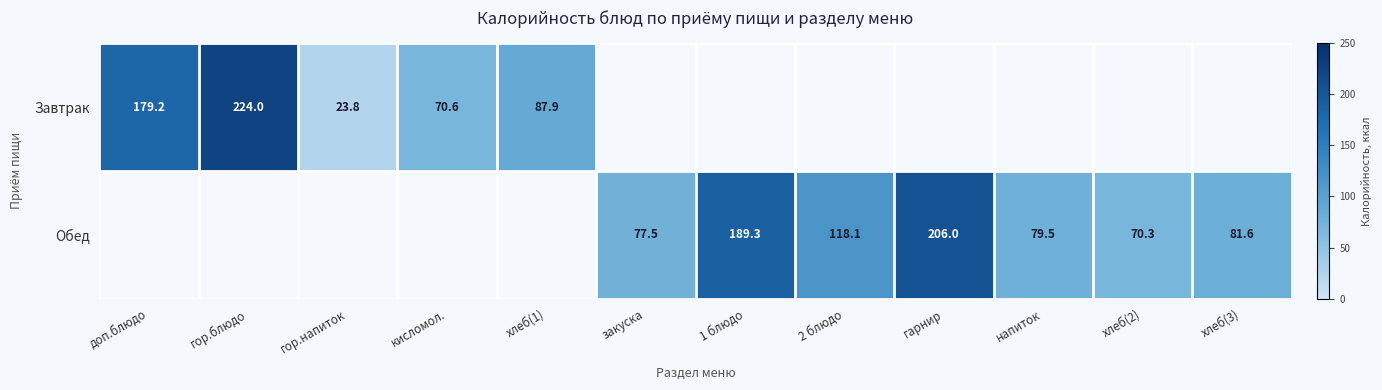

What value does the Завтрак series have at кисломол.?

70.6